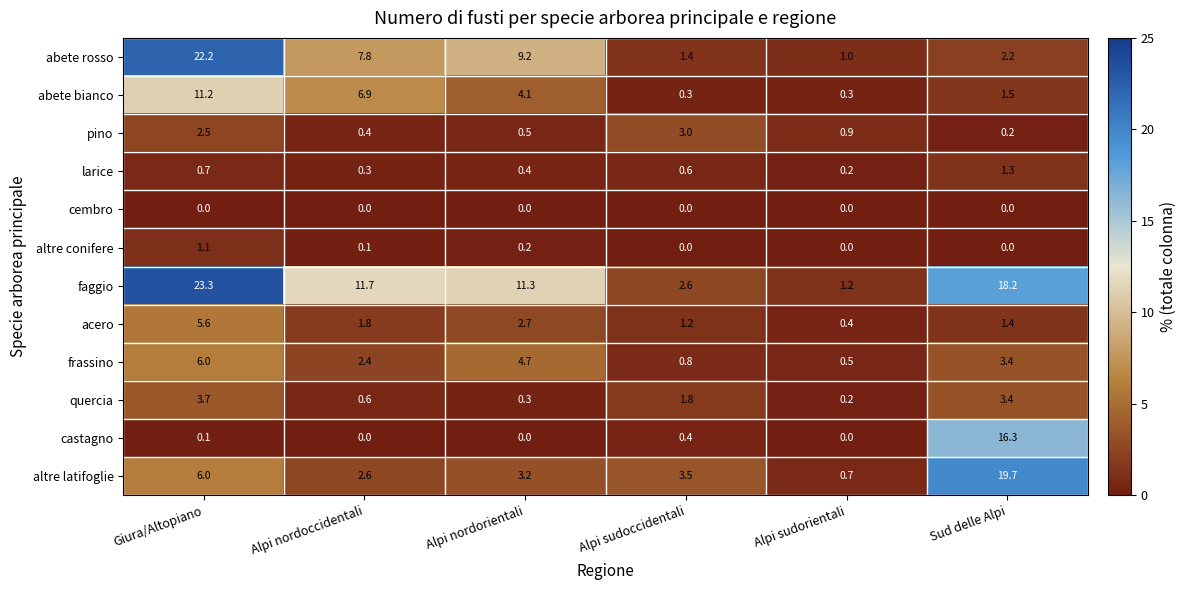

The castagno series shows 16.3 at Sud delle Alpi. True or false?

True